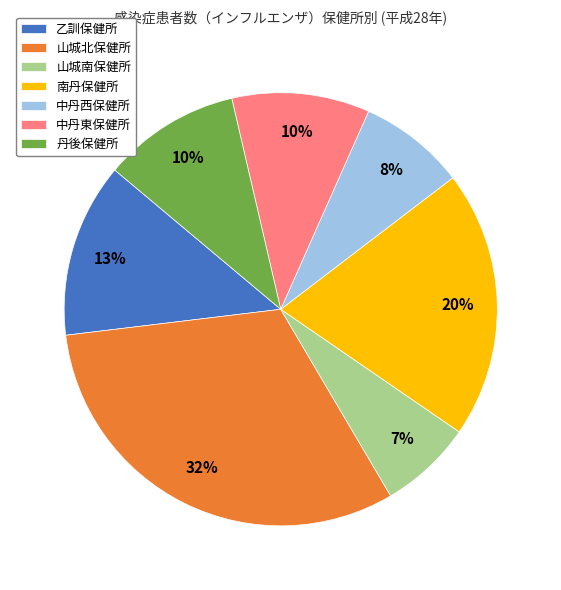

True or false: 南丹保健所 accounts for 28% of the total.

False